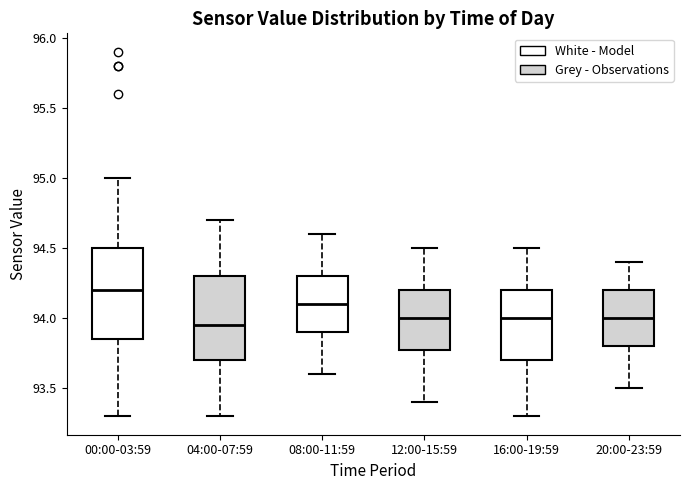

Reading left to right, read every box against the y-axis: the position of its median line, the range the box covers, and the ends of its whiskers. The values are not printed on the chart, so give them approximately, as read against the axis.

00:00-03:59: median 94.20, box 93.85 to 94.50, whiskers 93.30 to 95.00
04:00-07:59: median 93.95, box 93.70 to 94.30, whiskers 93.30 to 94.70
08:00-11:59: median 94.10, box 93.90 to 94.30, whiskers 93.60 to 94.60
12:00-15:59: median 94.00, box 93.80 to 94.20, whiskers 93.40 to 94.50
16:00-19:59: median 94.00, box 93.70 to 94.20, whiskers 93.30 to 94.50
20:00-23:59: median 94.00, box 93.80 to 94.20, whiskers 93.50 to 94.40